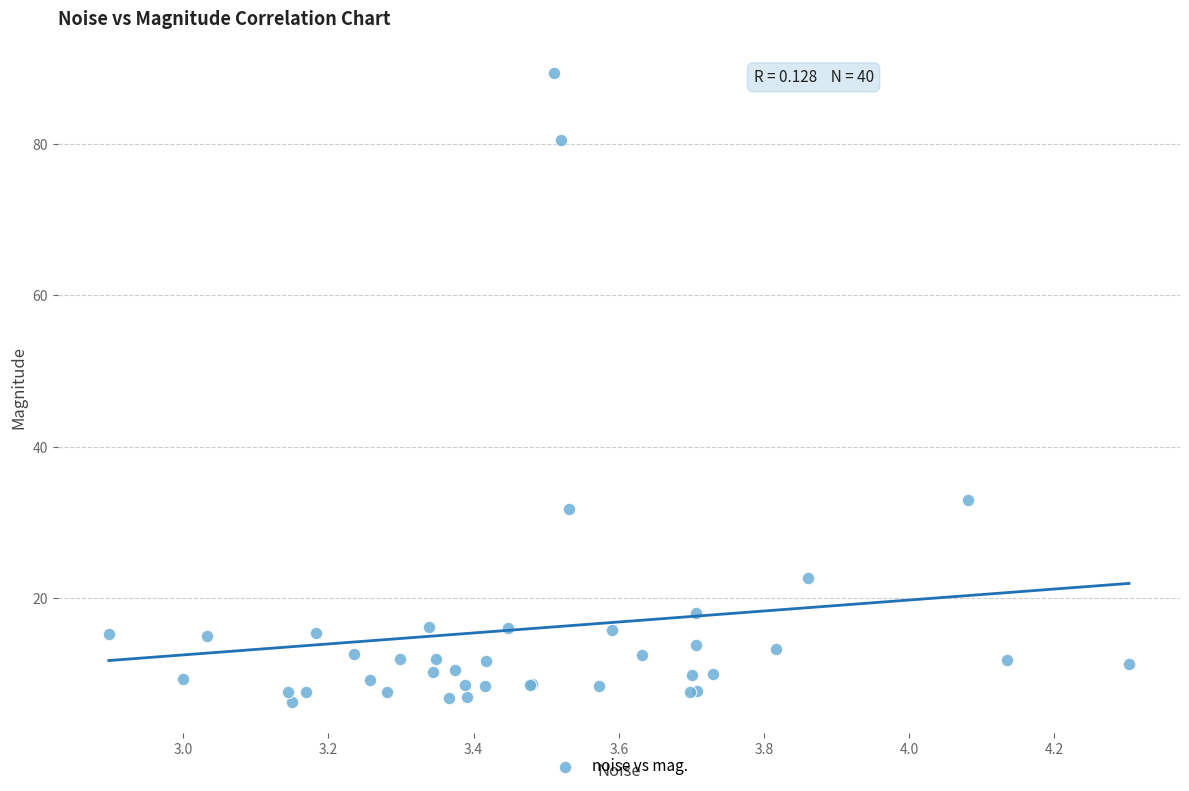

What Y value in the scatter plot is closest to 47?

33.0